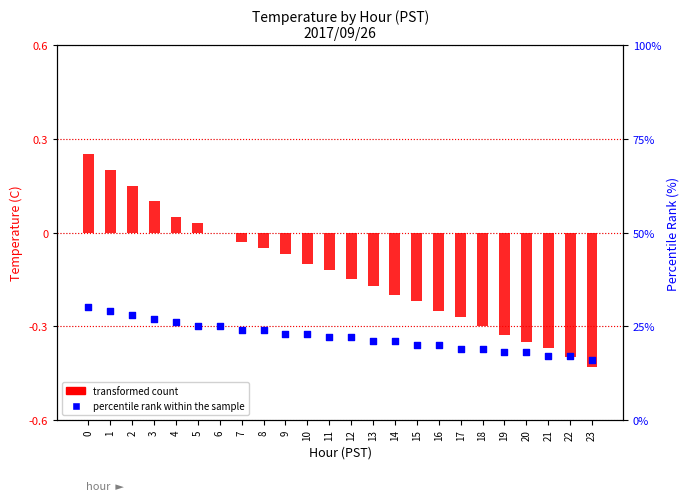

Which series has the widest spread of Y values?

percentile rank within the sample